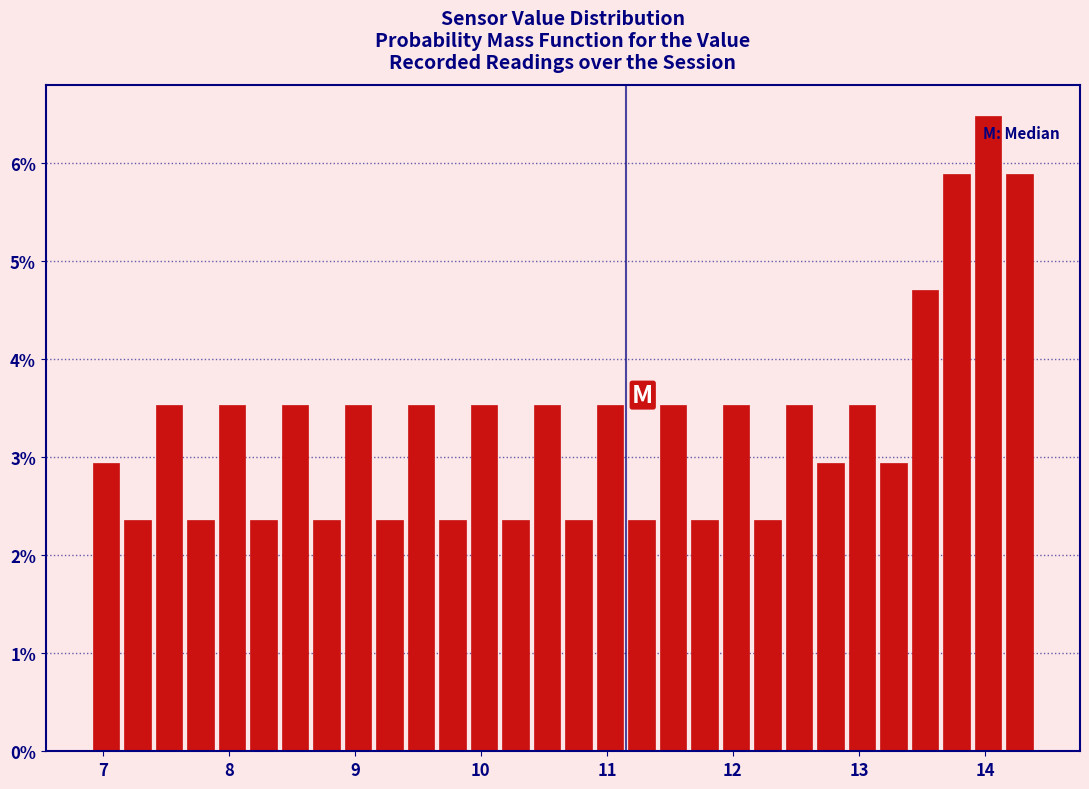

Read against the x-axis, roughly where is the centre of the tallest bar?

14.0